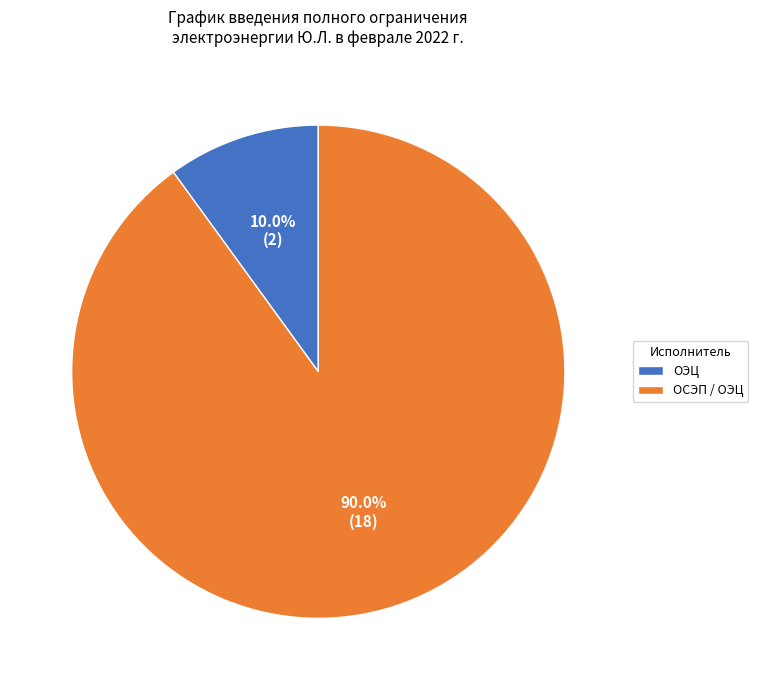

What is the ratio of the value at ОСЭП / ОЭЦ to the value at ОЭЦ?

9.0